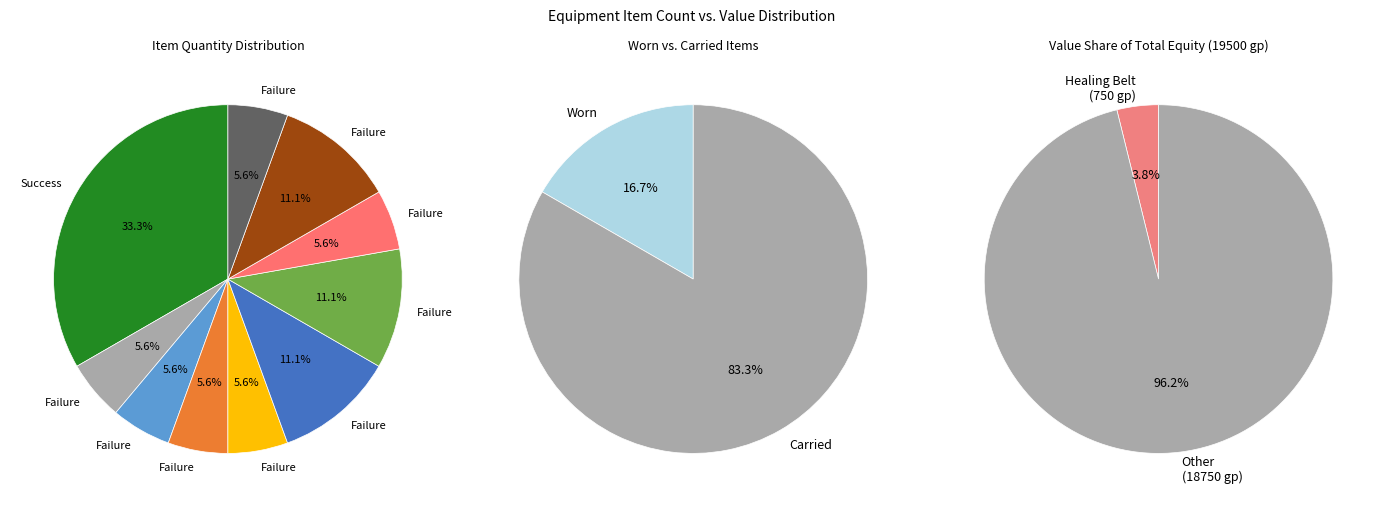

How much of the chart is everything except Flint & Steel?

100.0%